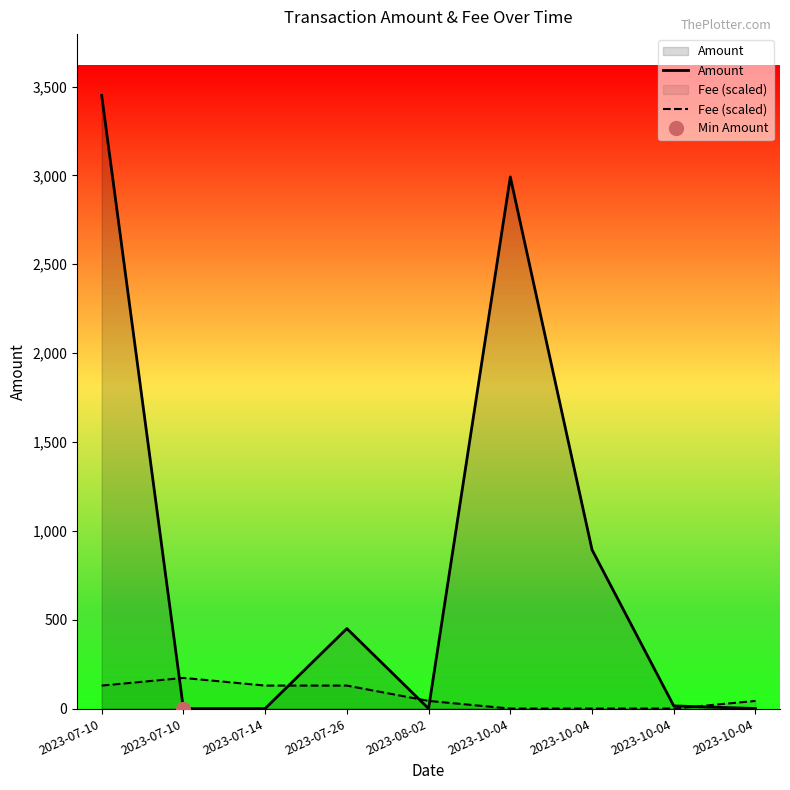

What is the greatest value displayed?

3450.1